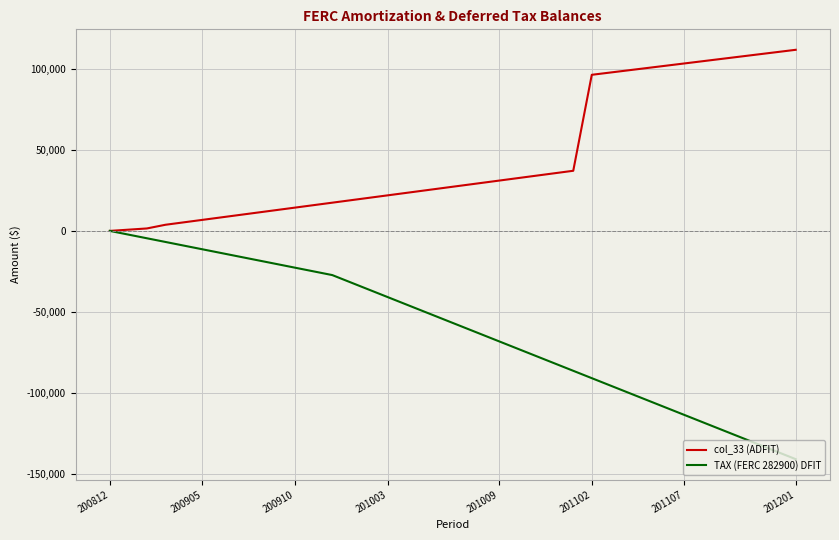

Count the number of data series in this chart.

2